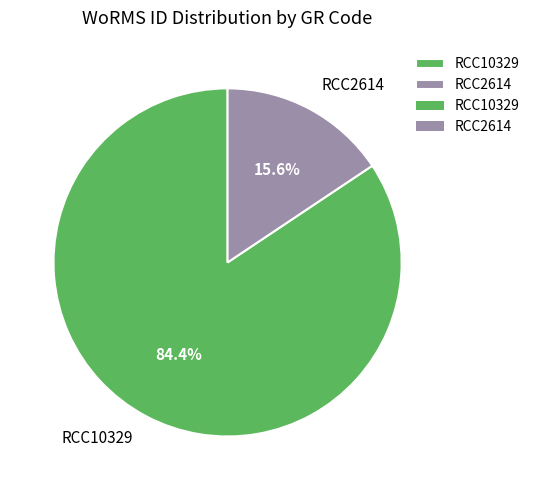

To the nearest percent, what portion does RCC2614 represent?

16%